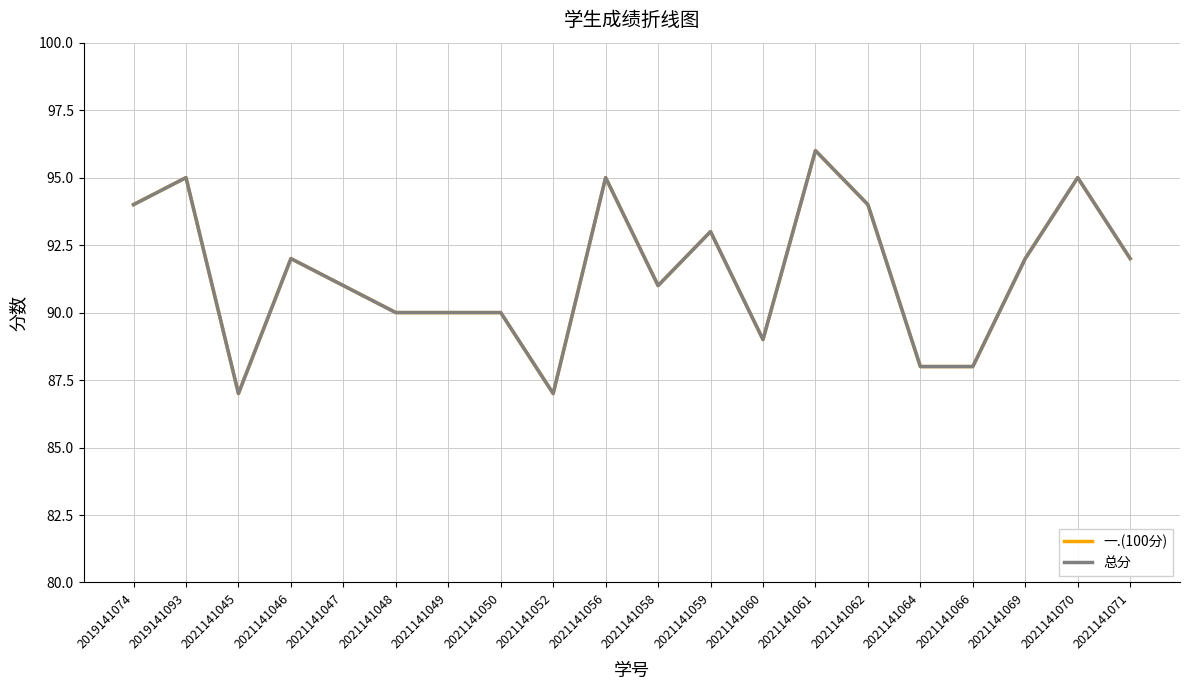

How many interior local peaks does the 总分 series have?

6